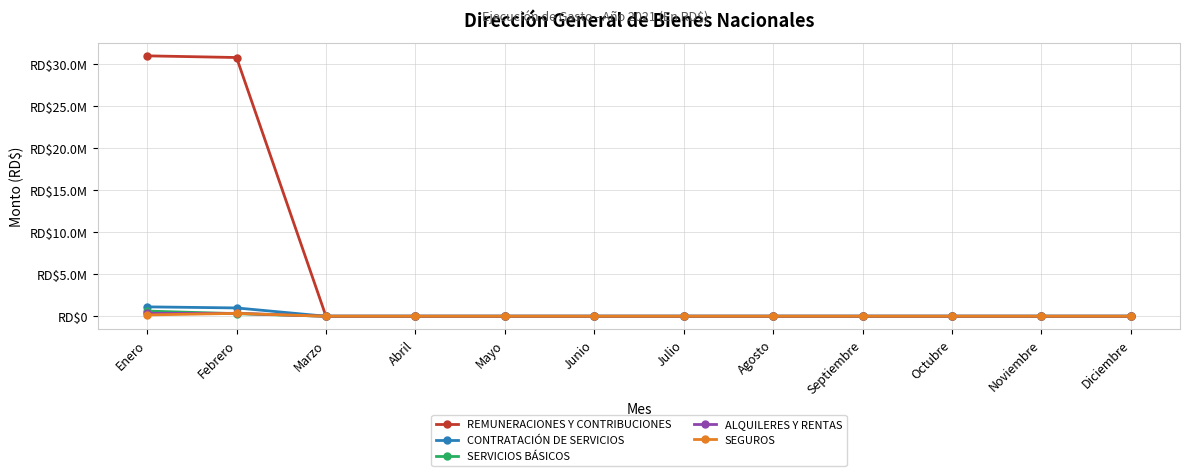

At which label does ALQUILERES Y RENTAS reach its minimum?

Marzo